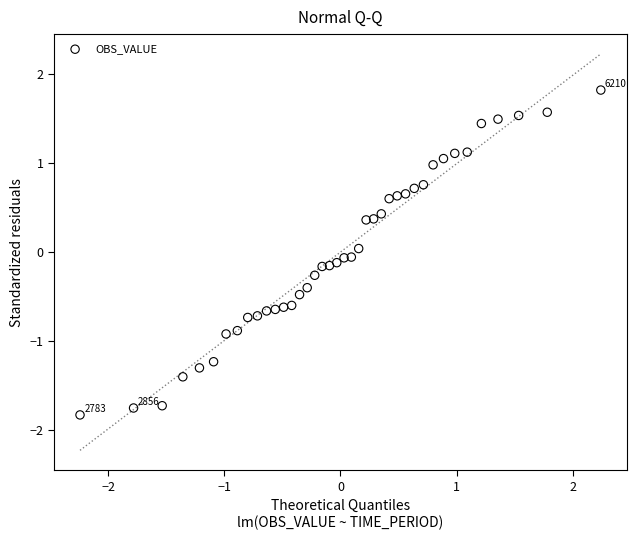

What is the range of X values (max minus min)?

4.5